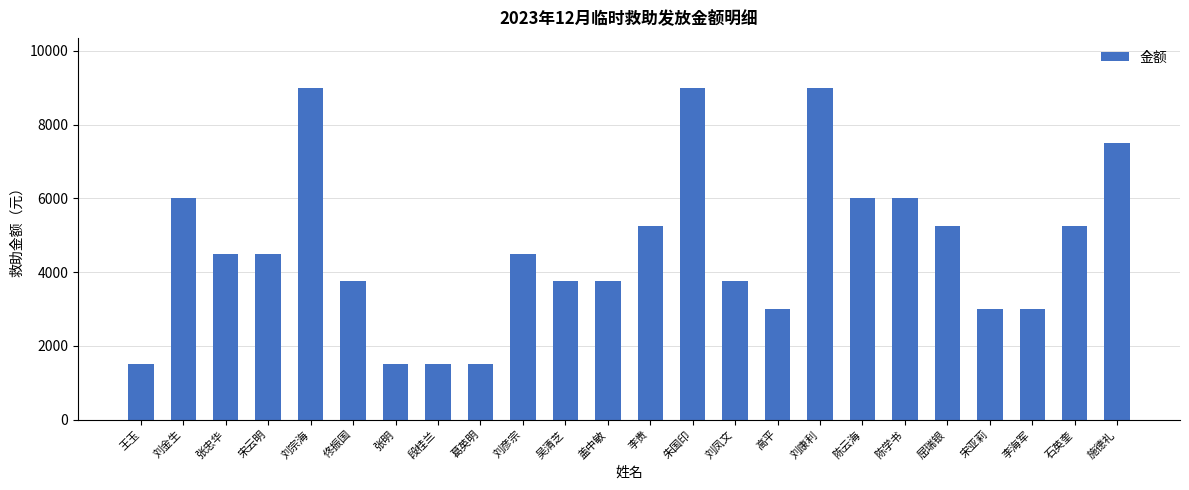

What value does the data have at 宋亚莉?

3000